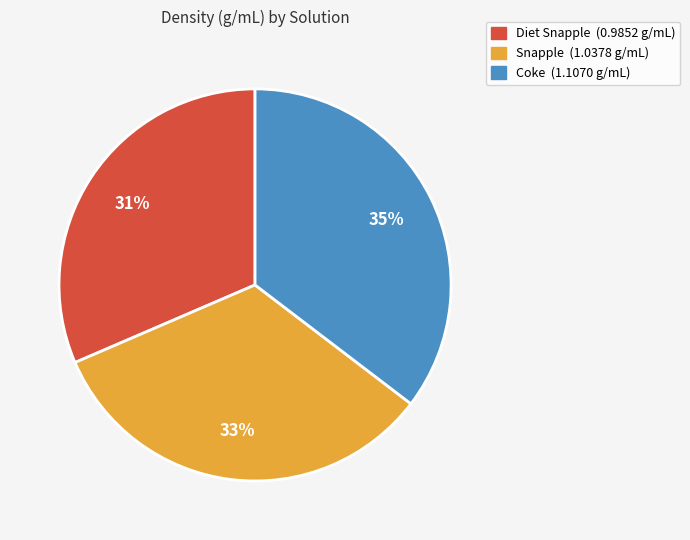

Combined, do Coke (1.1070 g/mL) and Diet Snapple (0.9852 g/mL) account for over 50%?

Yes